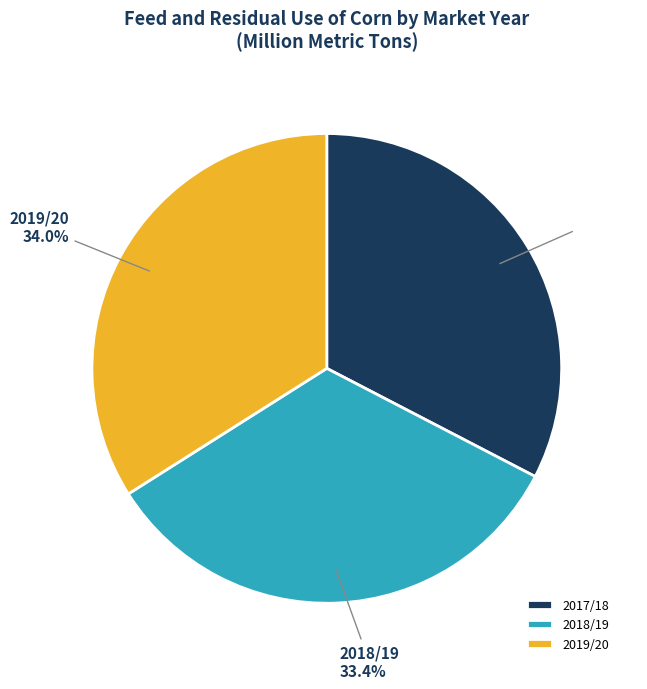

To the nearest percent, what is the difference between the 2017/18 and 2018/19 slice percentages?

1%